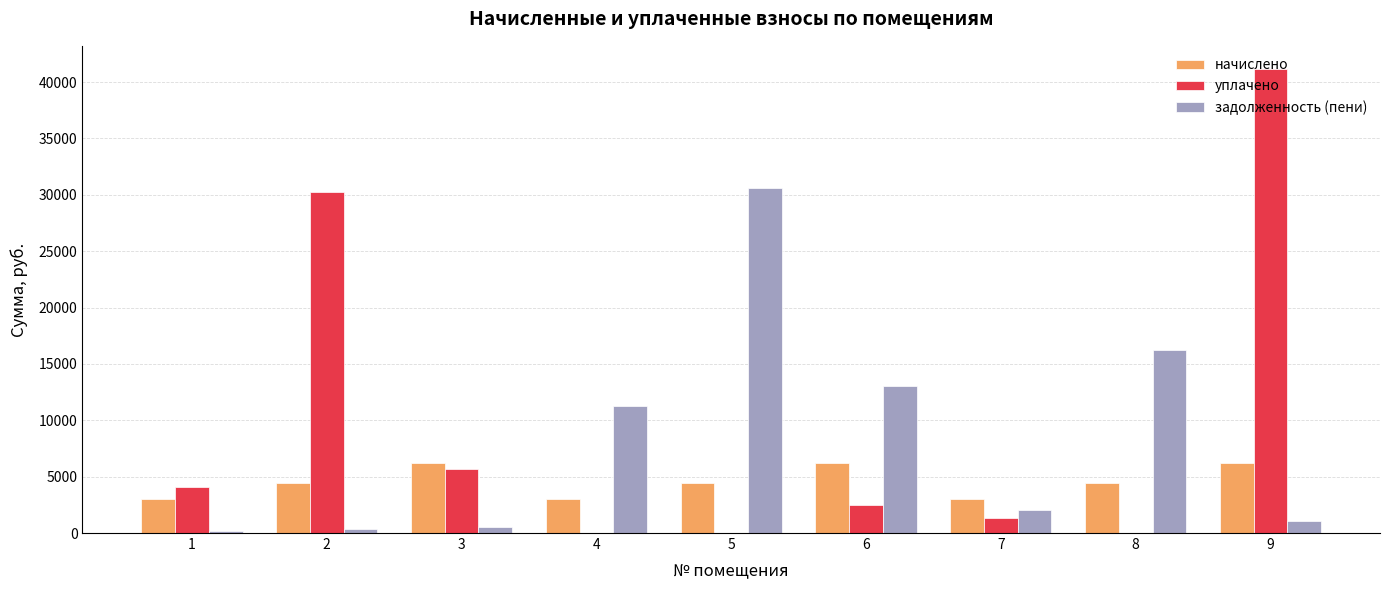

What are all the series names shown in the legend?

начислено, уплачено, задолженность (пени)